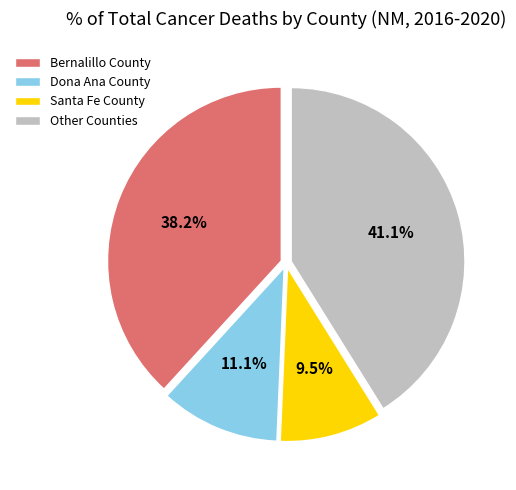

Do Other Counties and Santa Fe County together represent more than half of the pie?

Yes